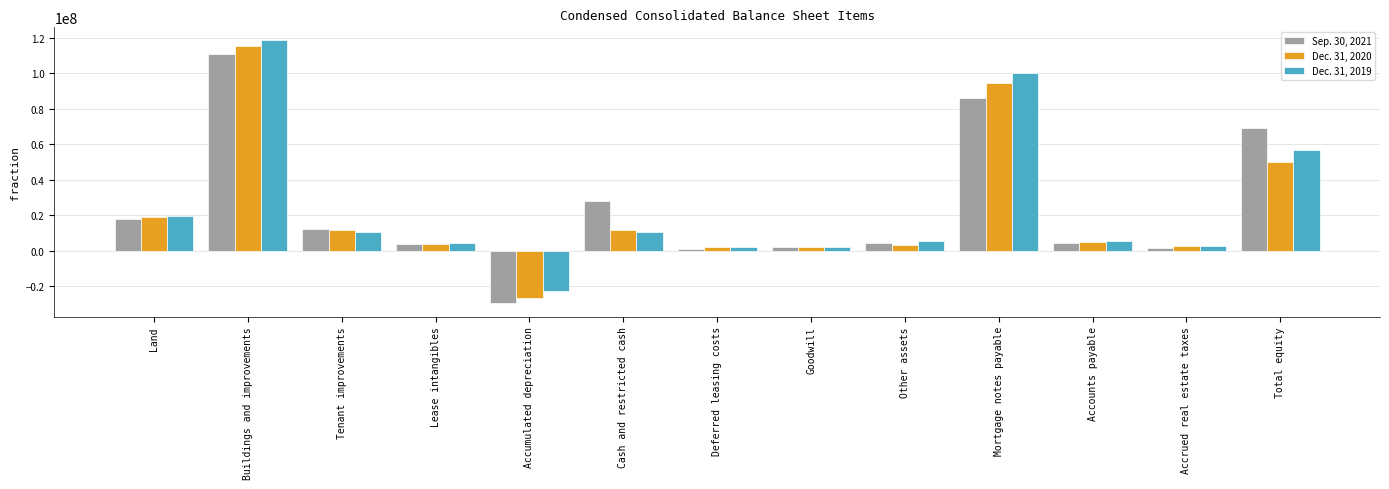

True or false: Dec. 31, 2019 has a value of 26556020 at Mortgage notes payable.

False